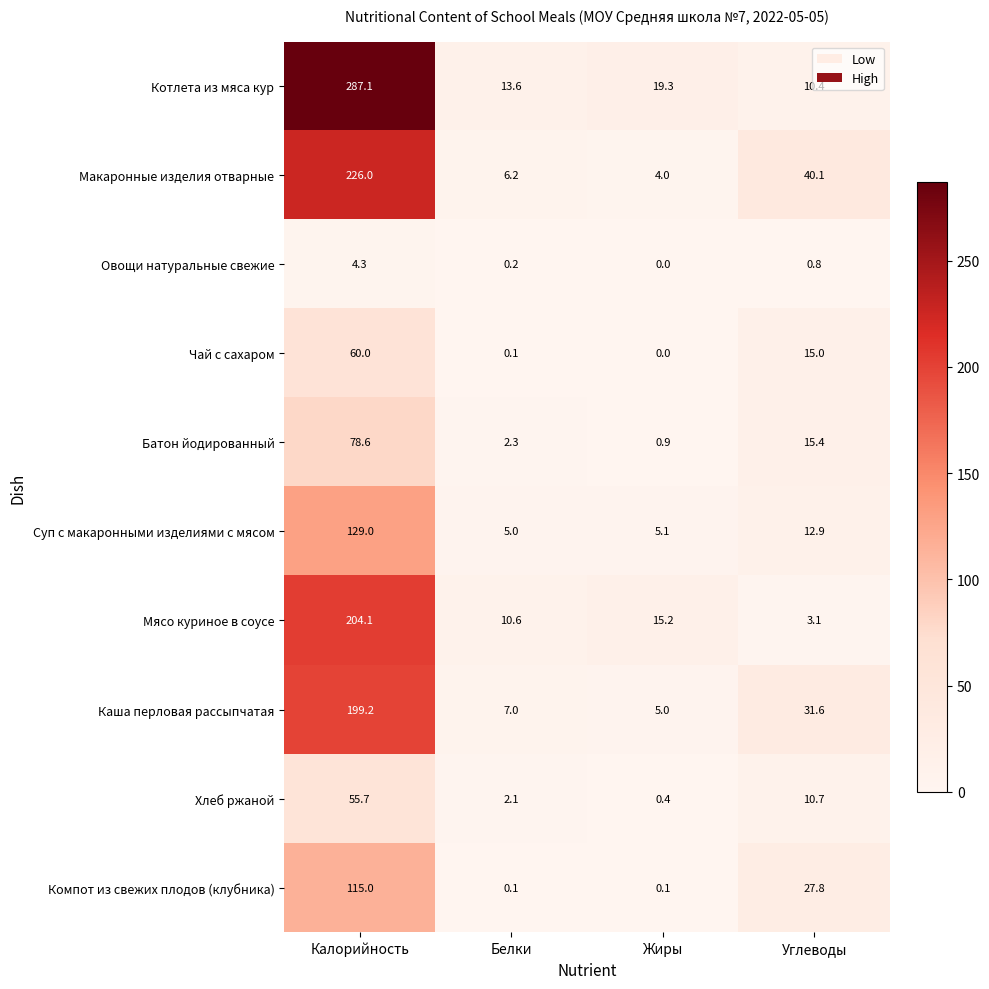

What is the spread (max minus min) of values at Калорийность?

282.8